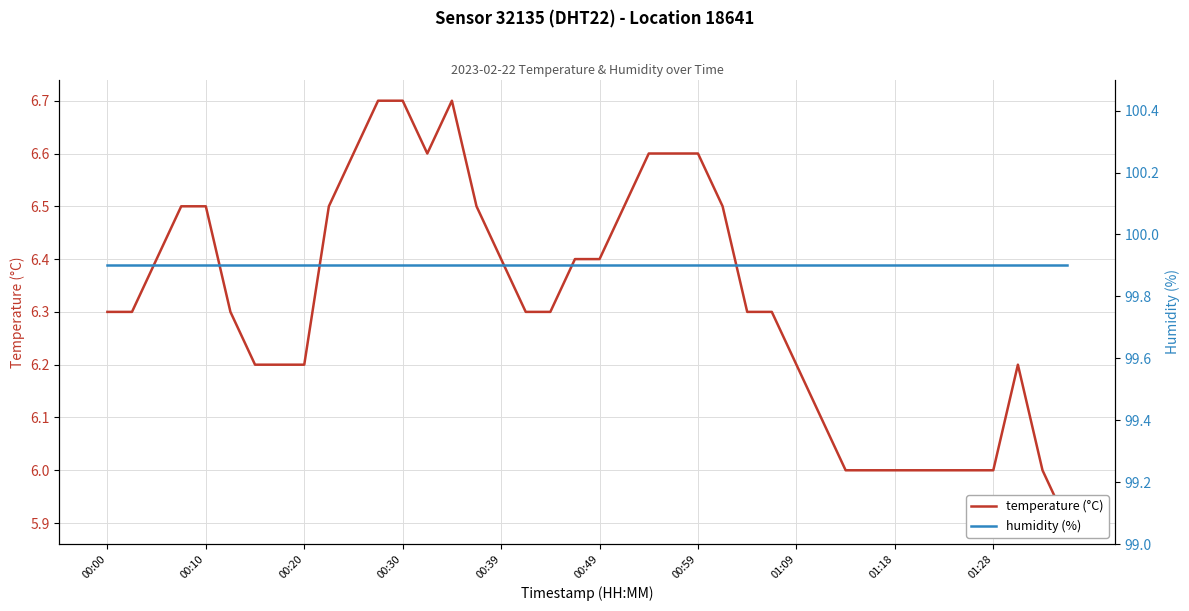

At which category is the sum across all series the highest?

11